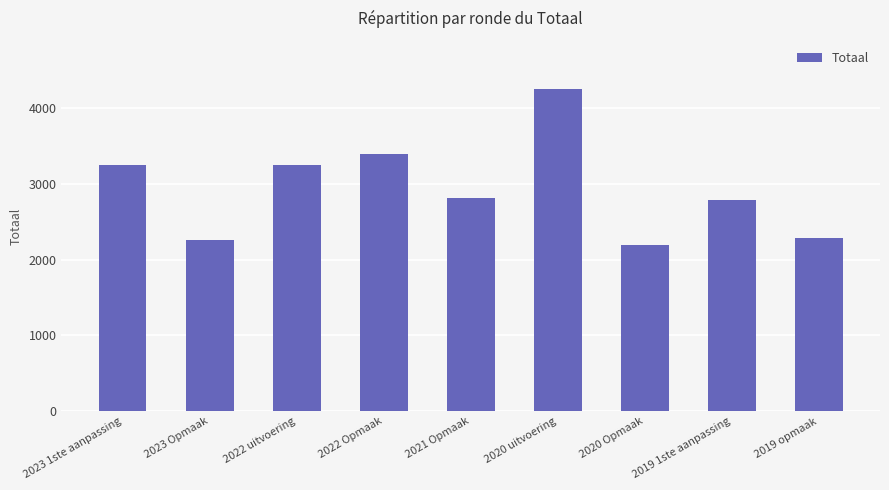

How many bars are there in total?

9